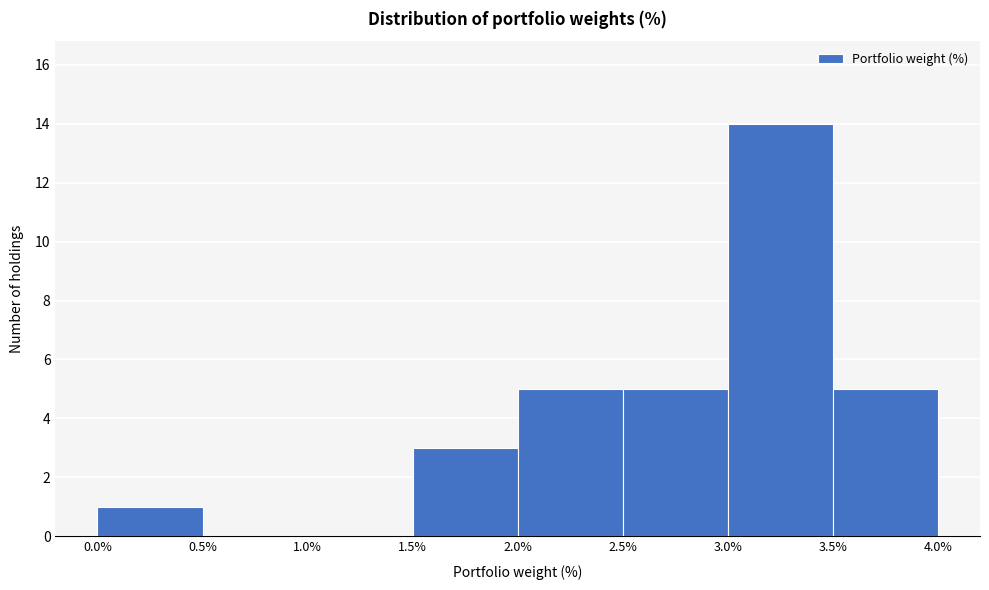

Reading left to right, list every bar in this chart as the range it spans on the x-axis followed by its height. The values are not printed on the chart, so give them approximately, as read against the axis.

0.0% to 0.5%: 1
0.5% to 1.0%: 0
1.0% to 1.5%: 0
1.5% to 2.0%: 3
2.0% to 2.5%: 5
2.5% to 3.0%: 5
3.0% to 3.5%: 14
3.5% to 4.0%: 5